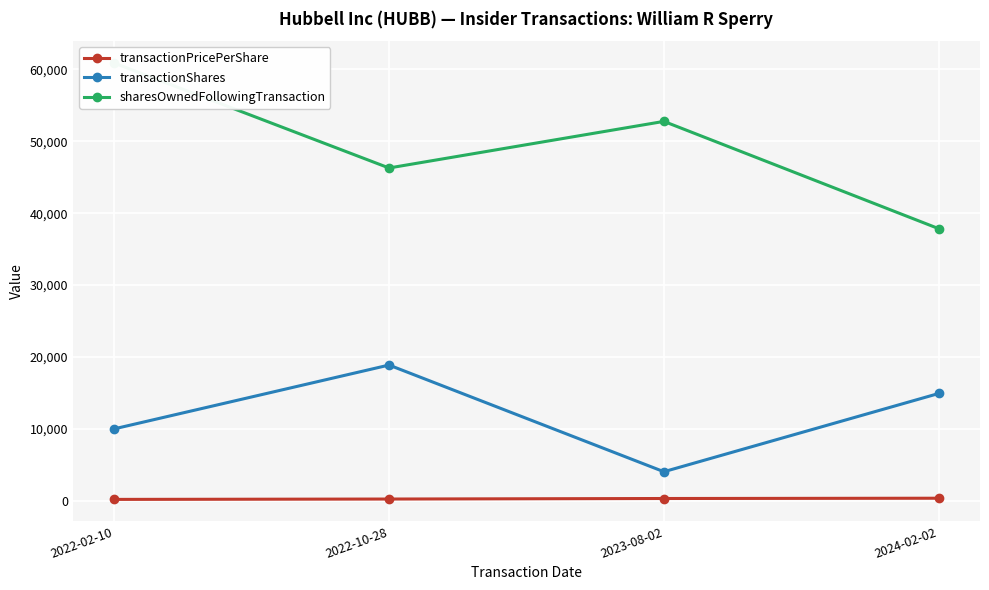

Is the value of transactionShares at 2022-02-10 greater than the value of sharesOwnedFollowingTransaction at 2024-02-02?

No